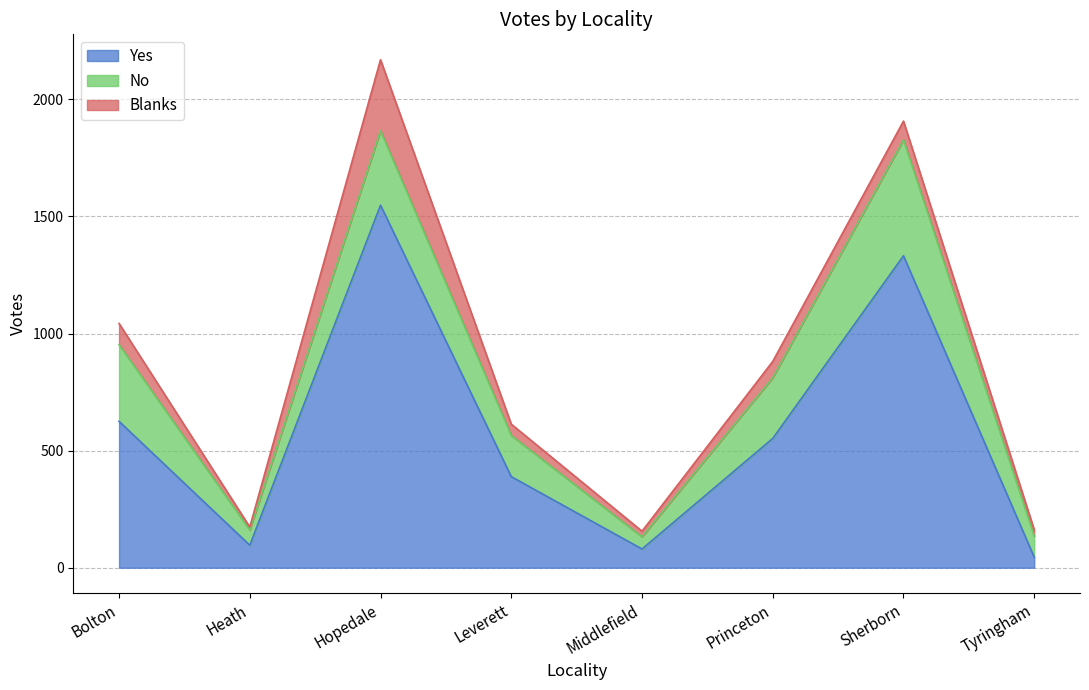

At which label does Yes first exceed 552?

Bolton